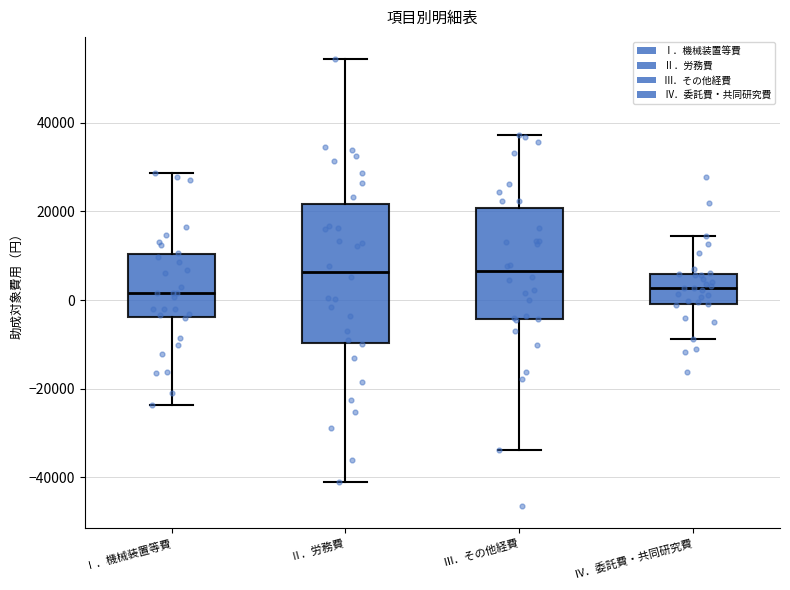

Reading left to right, transcribe this box plot: for each box, give where its median line is, the range the box spans, and where its two whiskers end, as read against the y-axis. The values are not printed on the chart, so give them approximately, as read against the axis.

Ⅰ．機械装置等費: median 2000, box -4000 to 10000, whiskers -24000 to 28000
Ⅱ．労務費: median 6000, box -10000 to 22000, whiskers -40000 to 54000
Ⅲ．その他経費: median 6000, box -4000 to 20000, whiskers -34000 to 38000
Ⅳ．委託費・共同研究費: median 2000, box 0 to 6000, whiskers -8000 to 14000